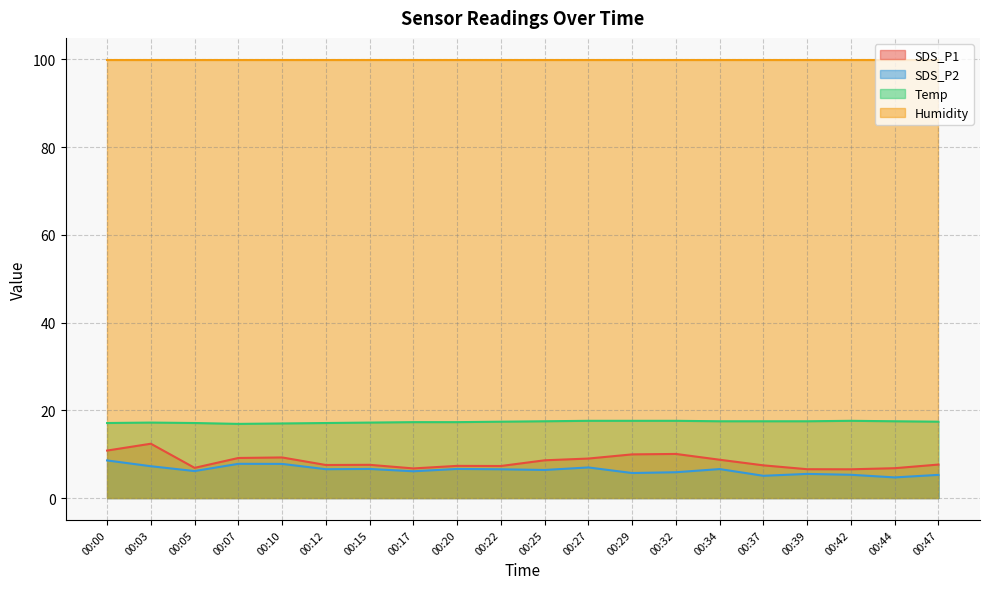

The SDS_P2 series shows 8.6 at 00:00. True or false?

True